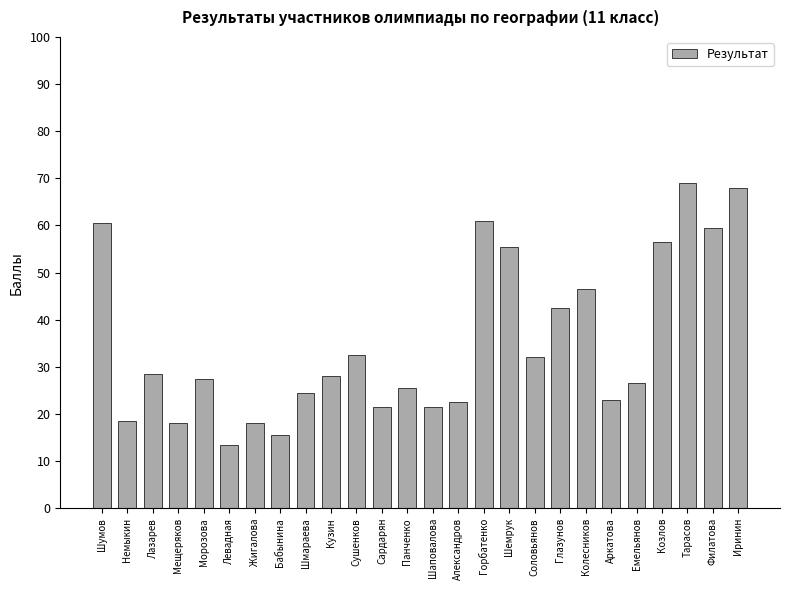

Where is the data nearest to the value 41?

Глазунов